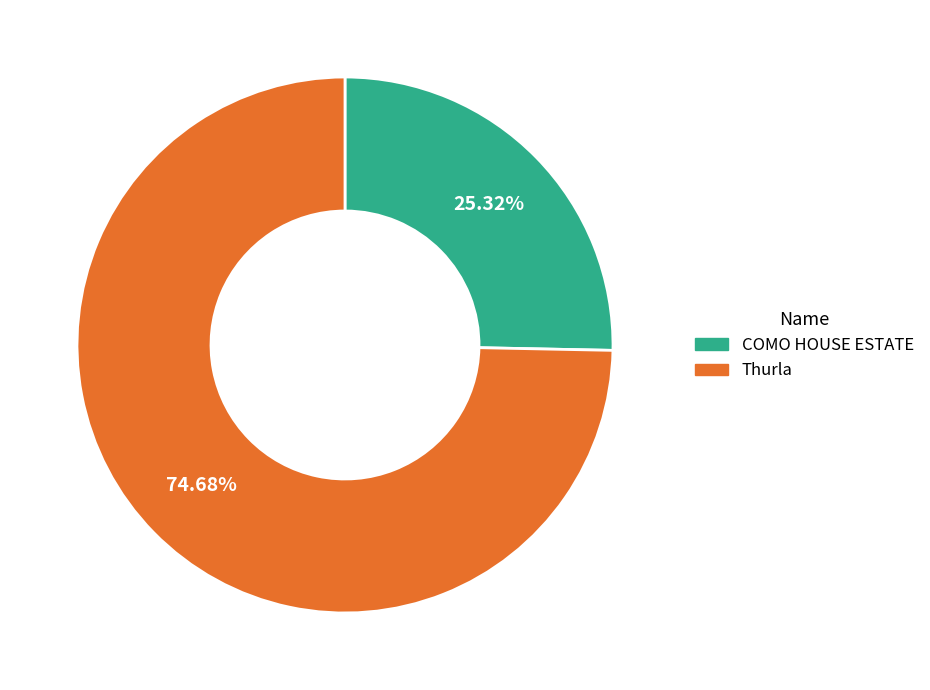

Is there a majority slice in this chart?

Yes